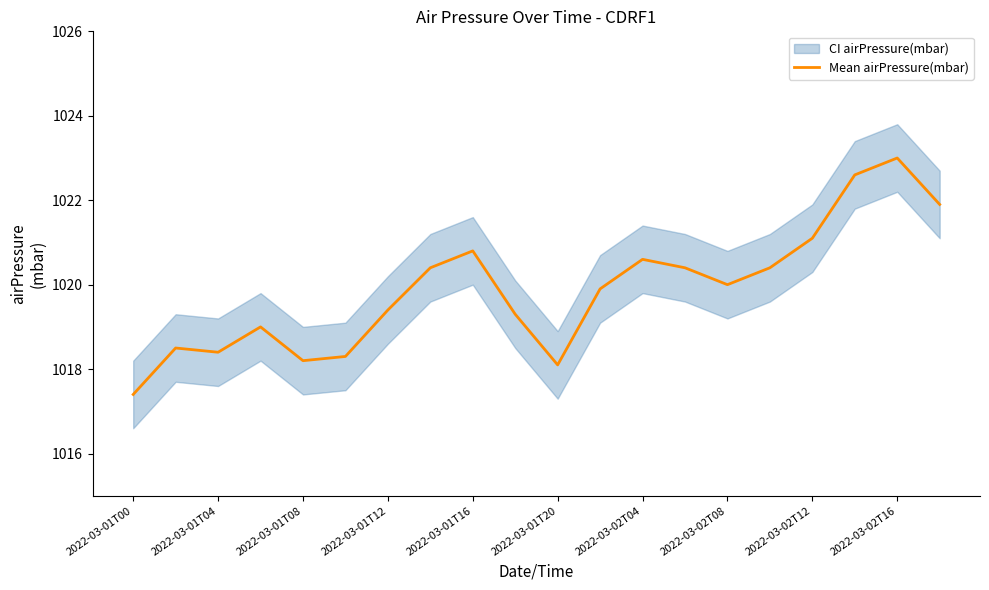

How many data points are less than 1020?

10